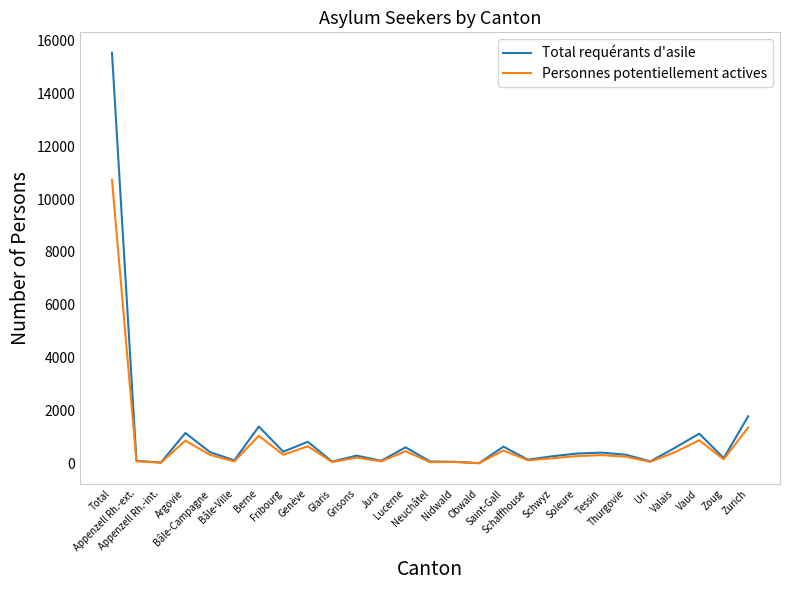

What are all the series names shown in the legend?

Total requérants d'asile, Personnes potentiellement actives